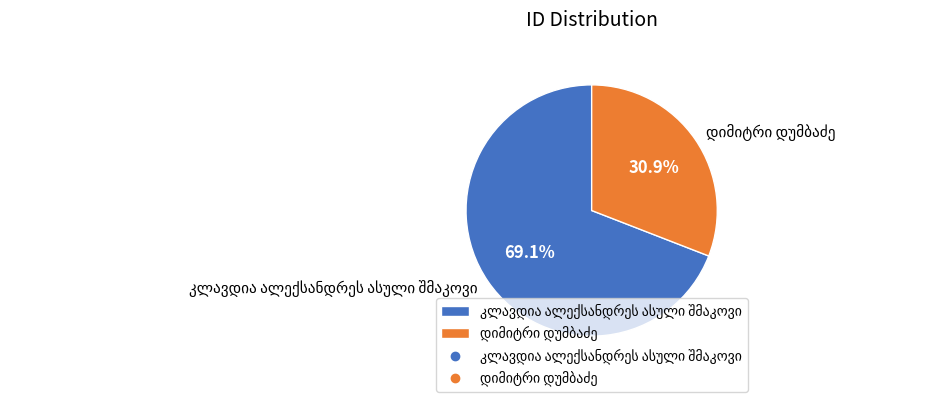

To the nearest percent, what is the difference between the largest and smallest slice percentages?

38%